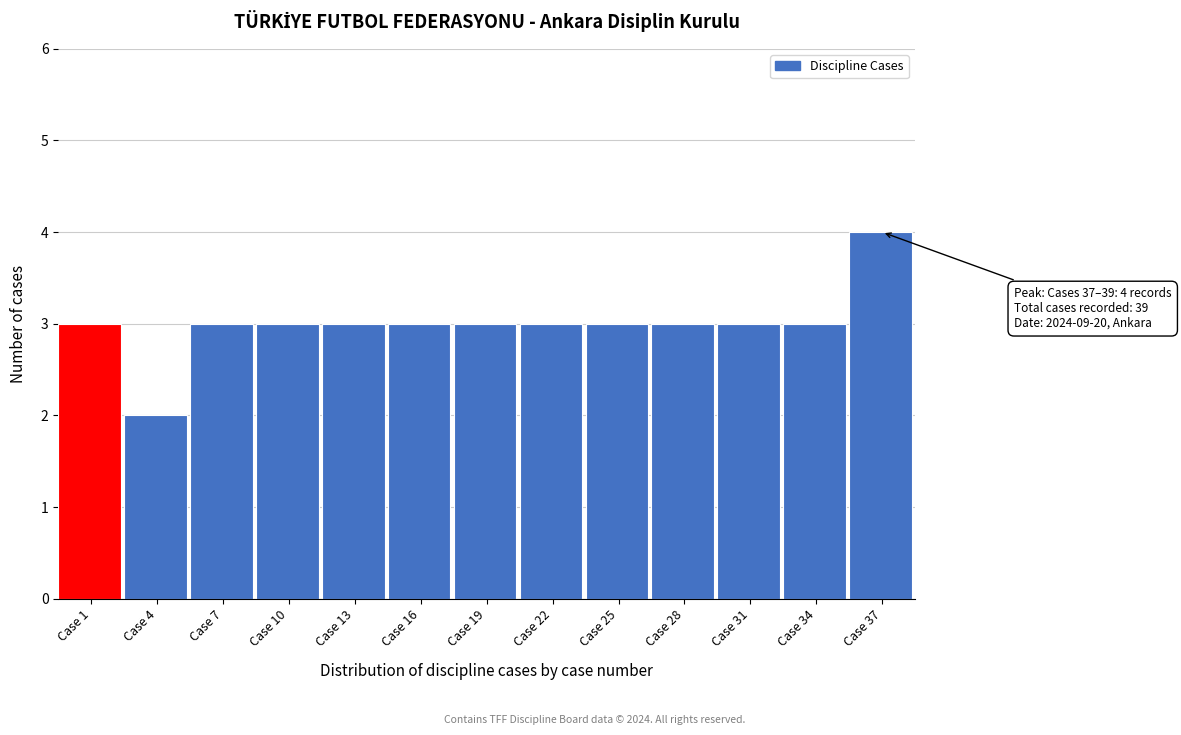

Reading left to right, extract all data points from this chart.

3	2	3	3	3	3	3	3	3	3	3	3	4